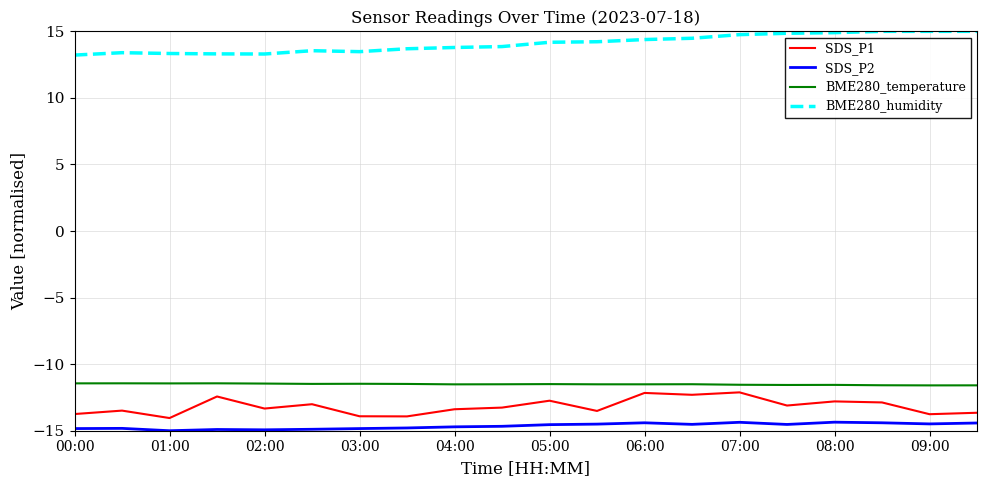

What is the difference between the maximum and minimum values in the BME280_humidity series?

1.8